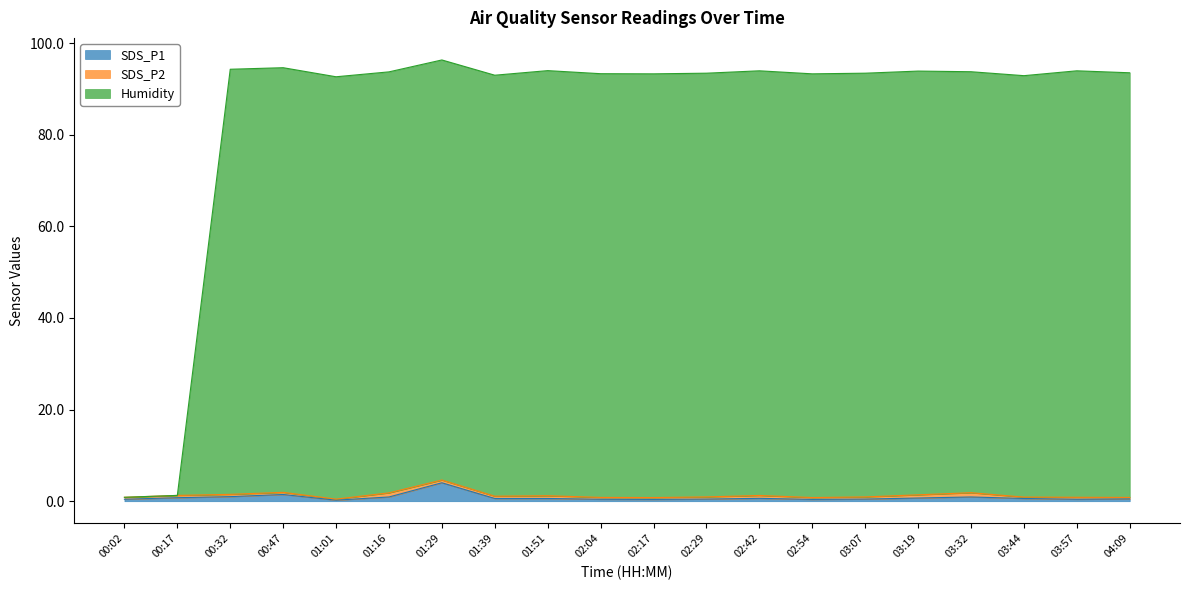

At which category does Humidity reach its first local valley?

01:01